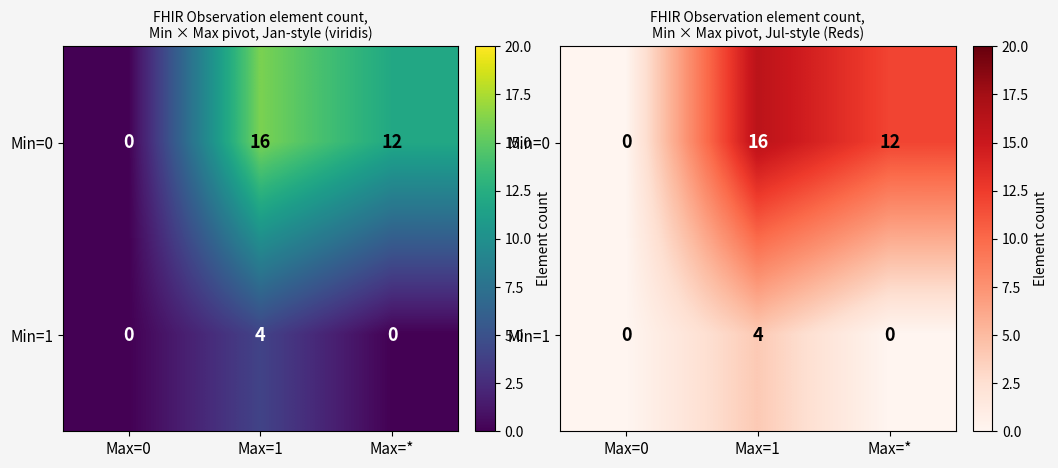

Rank the categories by Min=0 value from highest to lowest.

Max=1, Max=*, Max=0